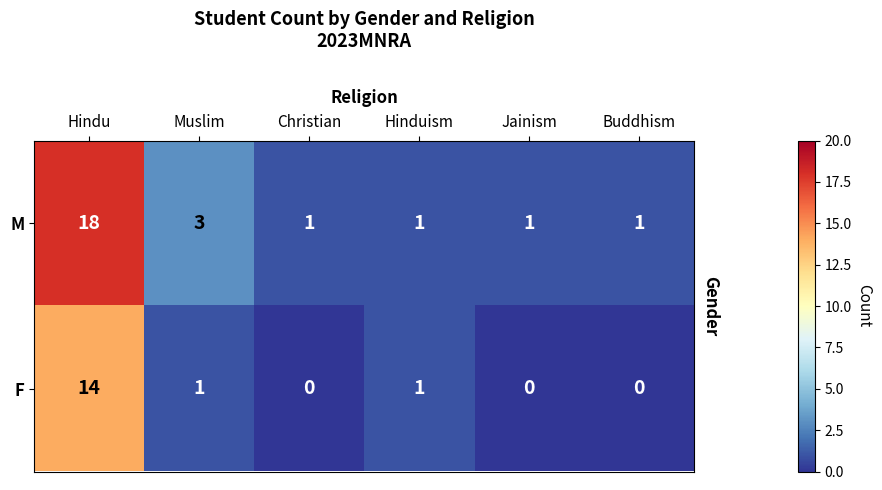

At how many categories does at least one series exceed 11?

1